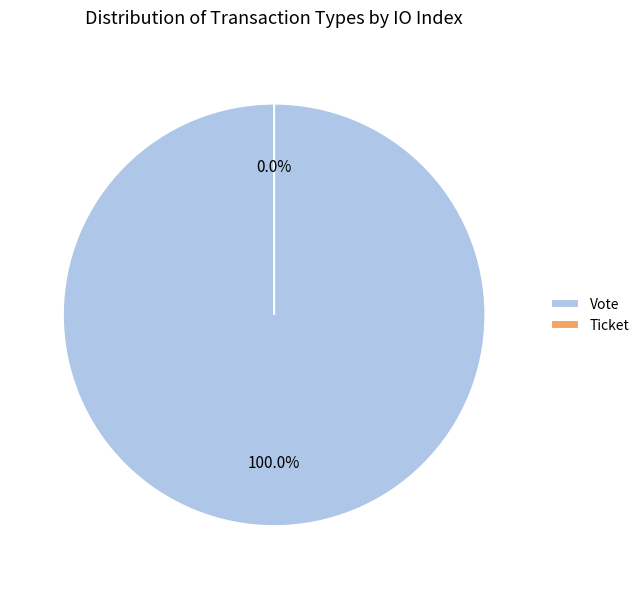

Is Vote the majority of the pie?

Yes